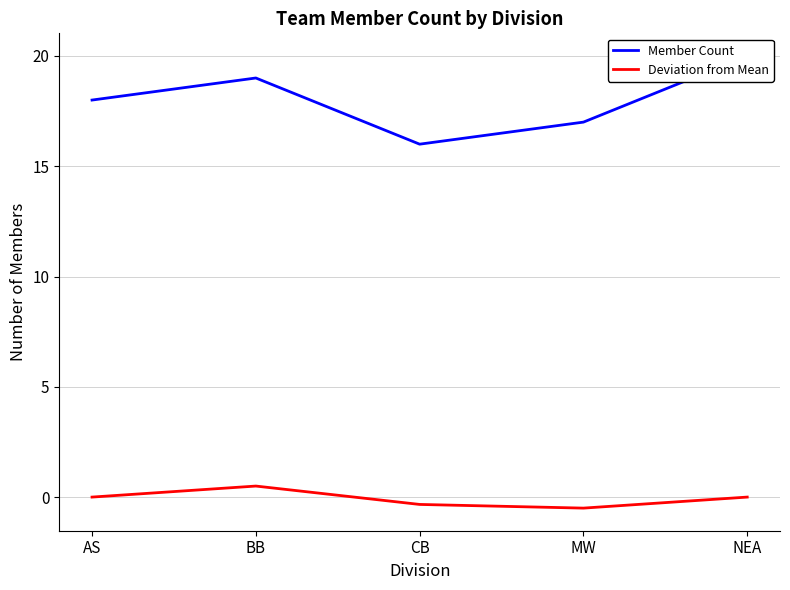

The Member Count series shows 27.4 at MW. True or false?

False